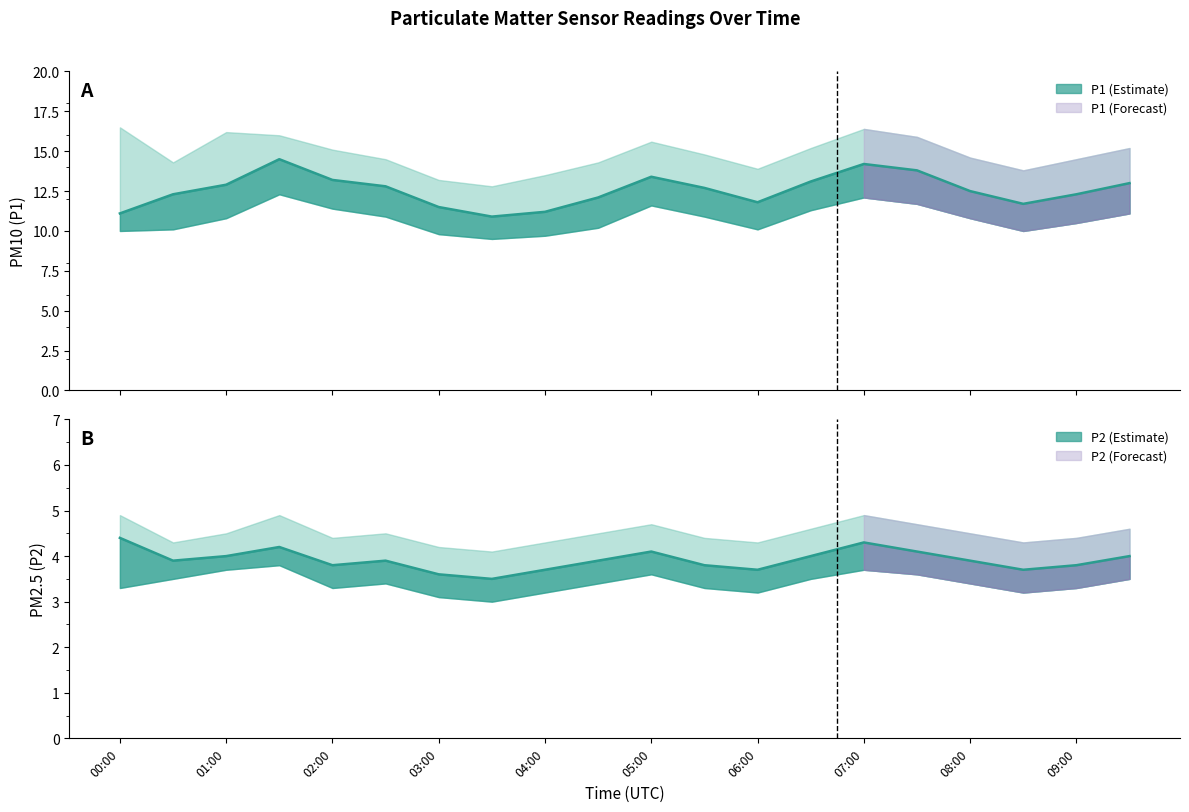

Does the chart display data point markers on the line(s)?

No